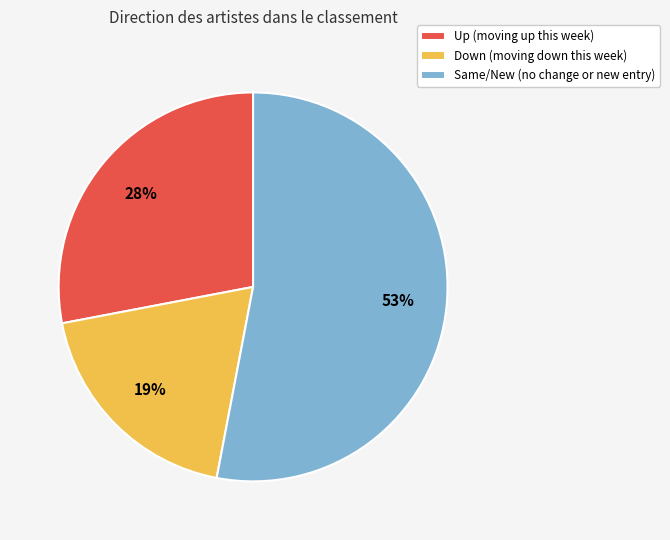

Approximately how many times larger is the value at Same/New (no change or new entry) compared to Up (moving up this week)?

1.9